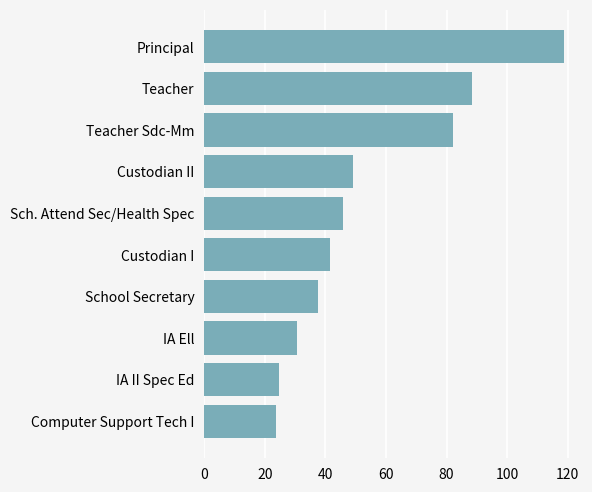

The chart shows a value of 178.1 at Principal. True or false?

False